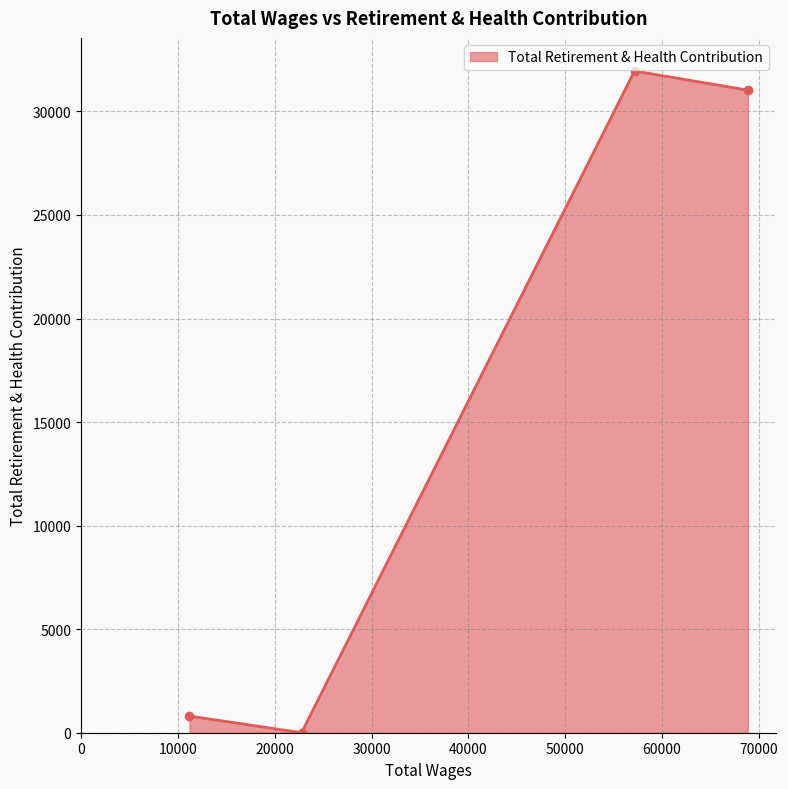

How many interior local valleys (lower than both neighbors) does the data have?

1